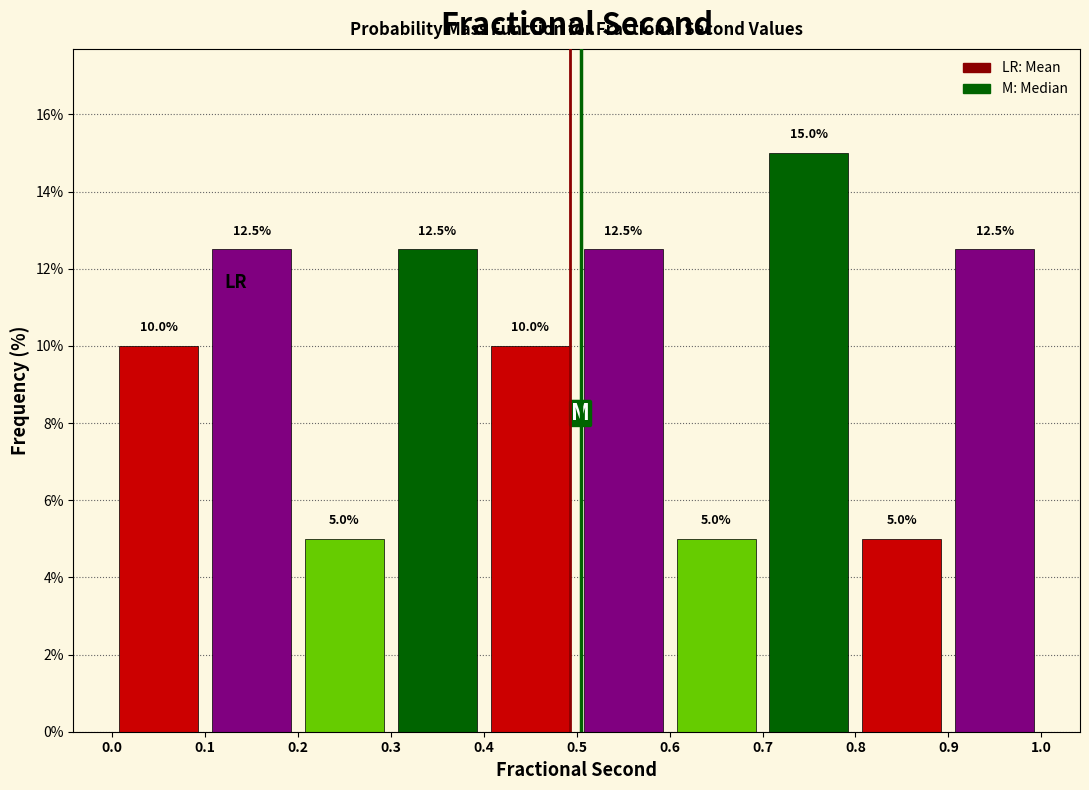

Which range on the x-axis has the tallest bar?

0.7 to 0.8